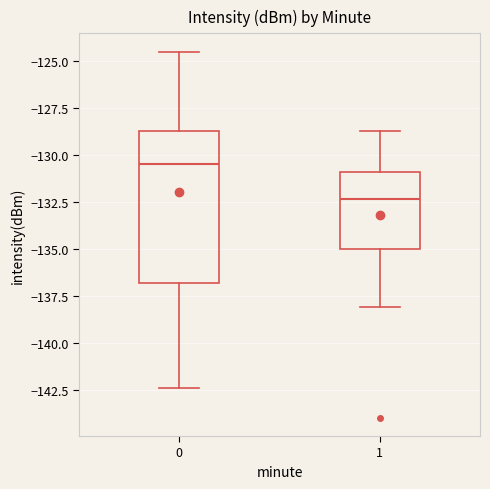

Which box is the tallest, from its lower edge to its upper edge?

0